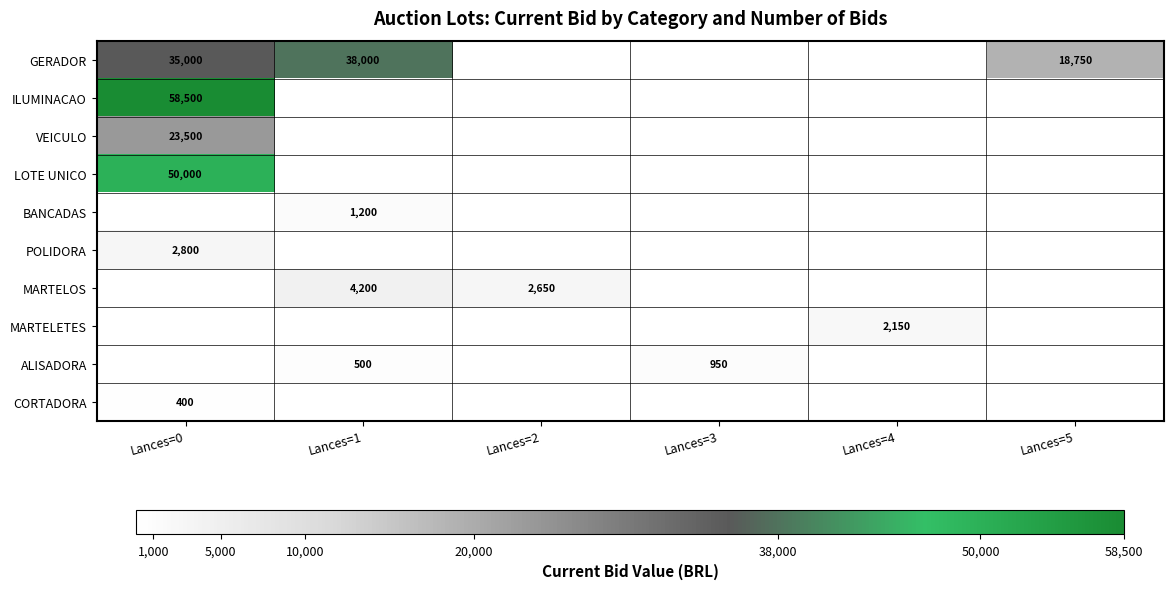

True or false: MARTELOS has a value of 4200 at Lances=1.

True